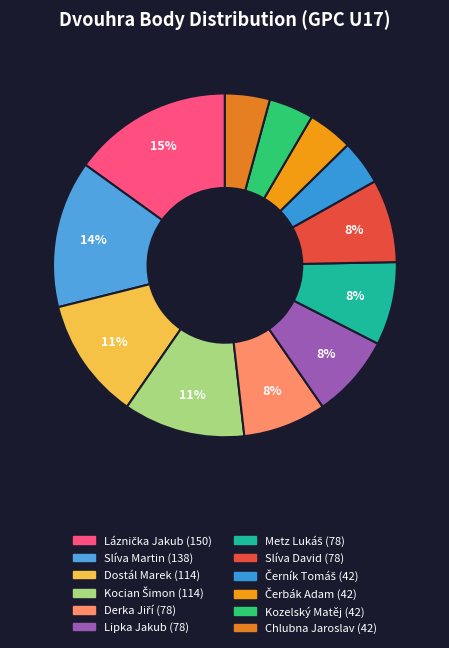

How many slices are in this pie chart?

12